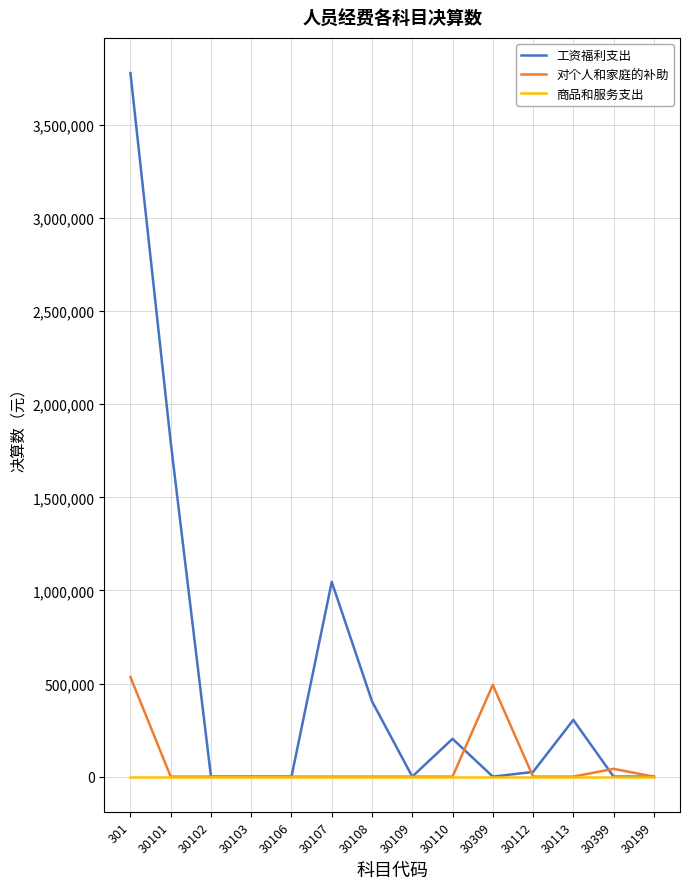

What is the difference between the highest and lowest values at 30108?

404315.5